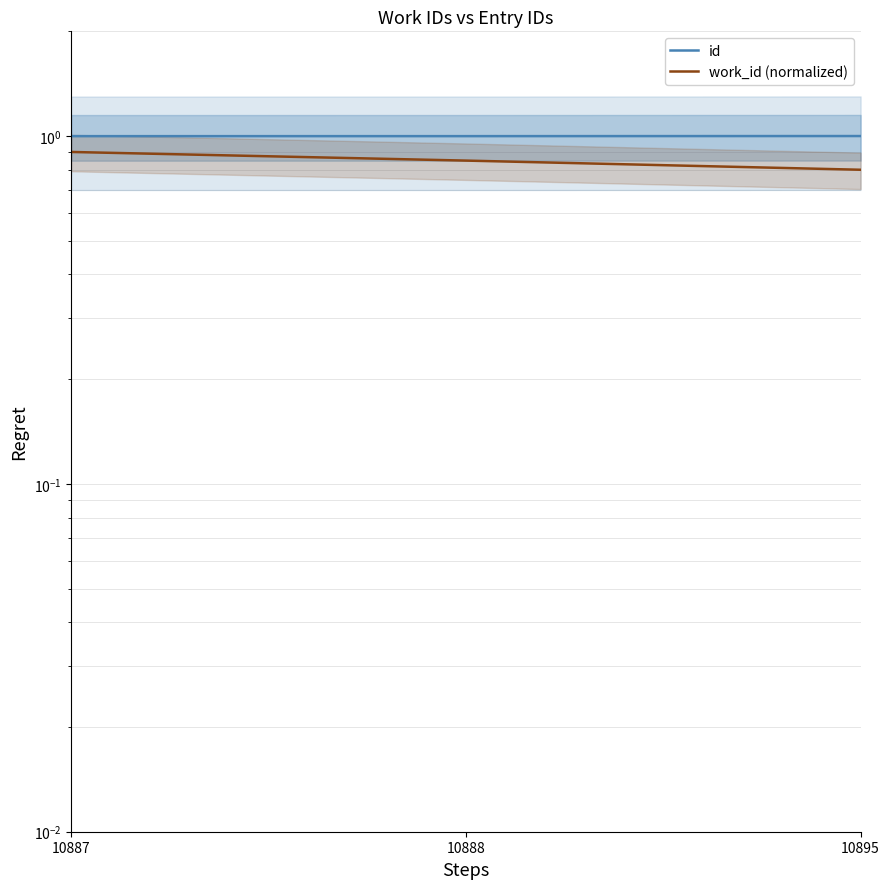

What is the sum of the id values at 10888 and 10887?

2.0